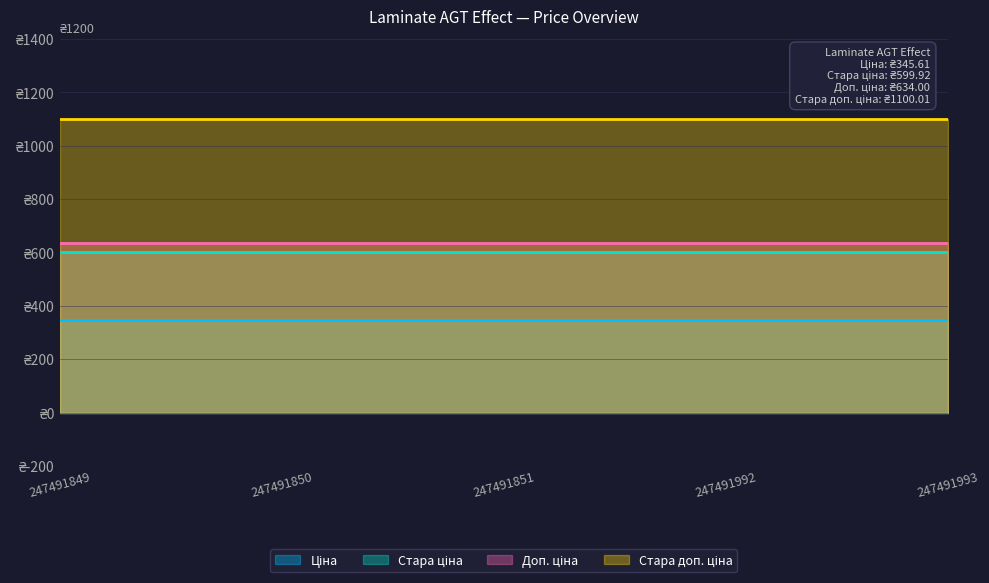

The value of Стара ціна at 247491849 is 599.9. True or false?

True